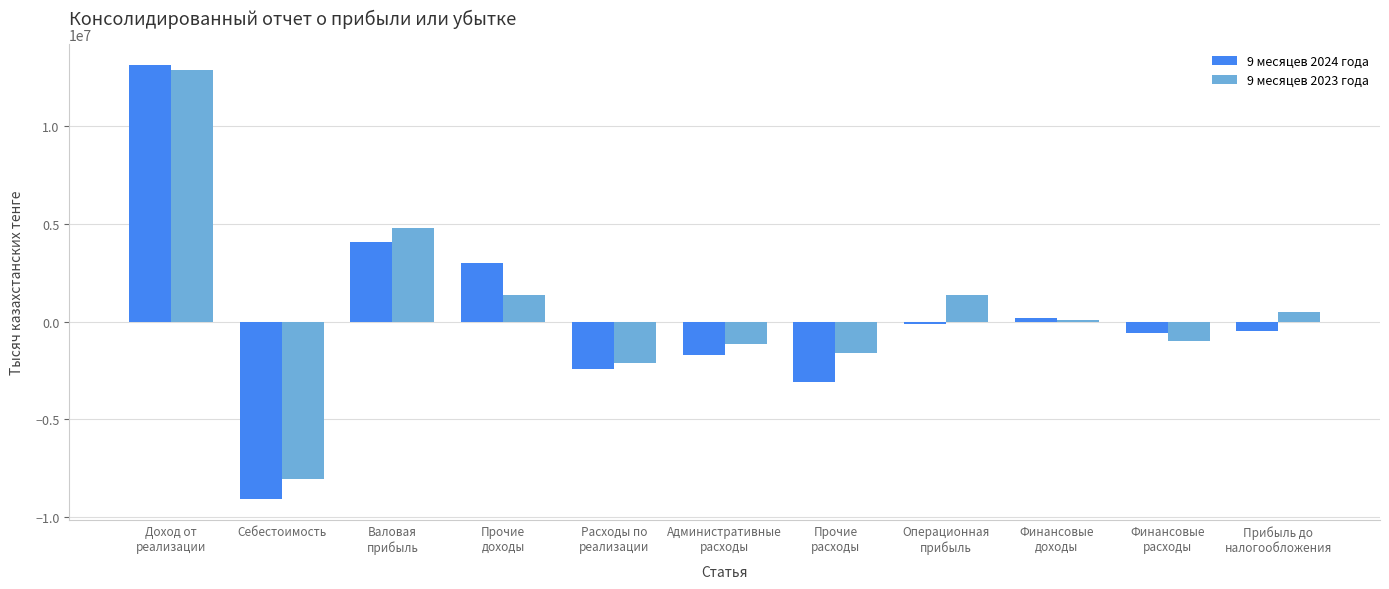

What is the label of the 10th bar from the right?

Себестоимость